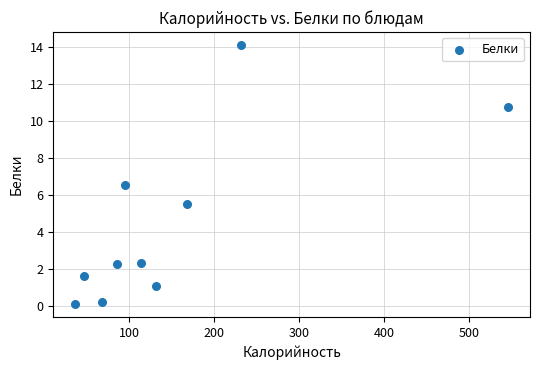

What Y value in the scatter plot is closest to 7?

6.5